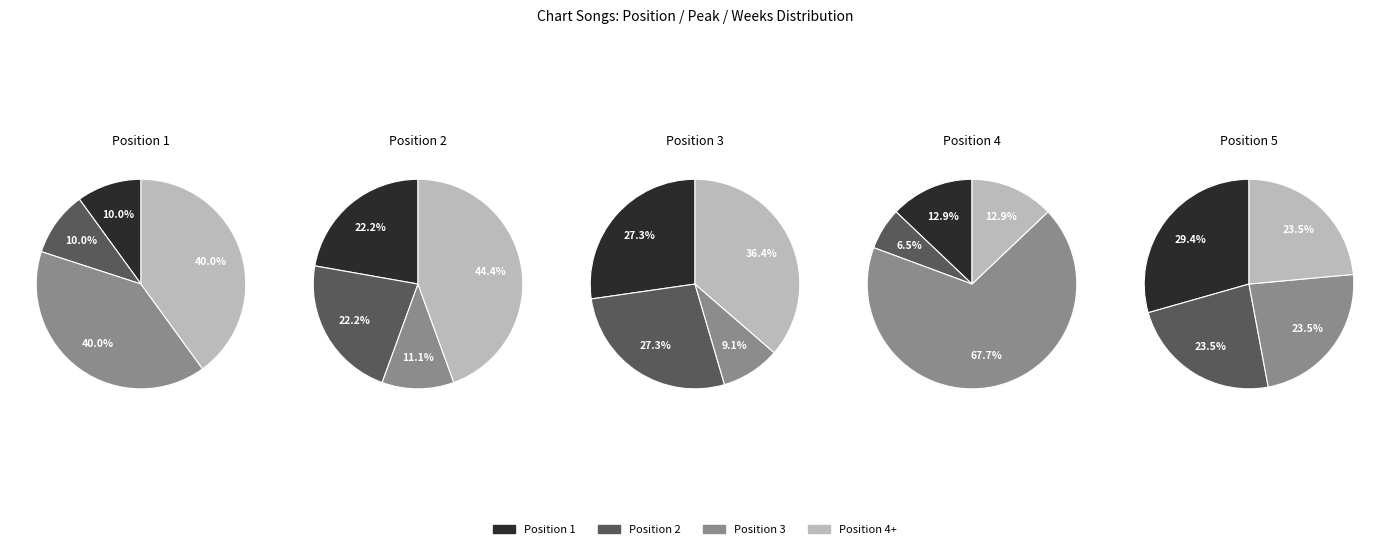

To the nearest percent, what is the average slice percentage?

25%